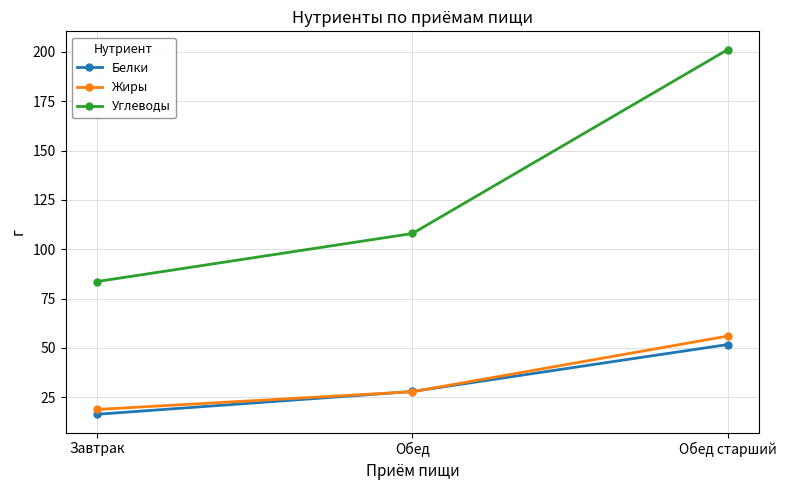

What are all the series names shown in the legend?

Белки, Жиры, Углеводы